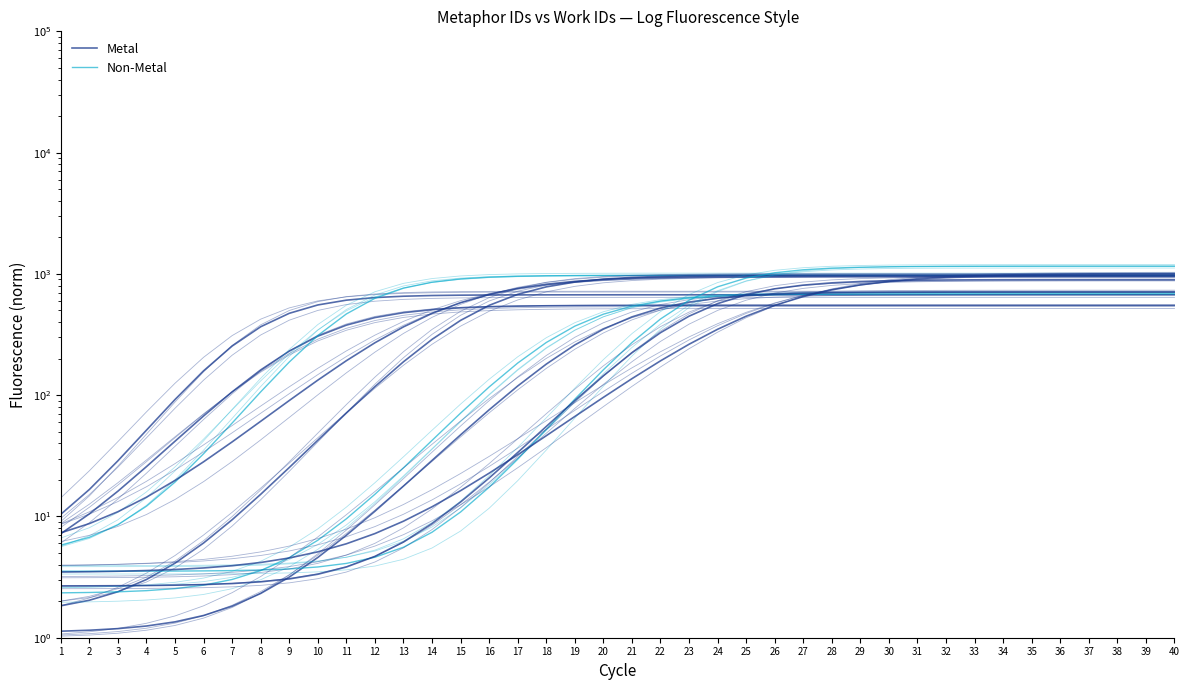

What is the value of the Metal point at the 16th from the left?

669.9